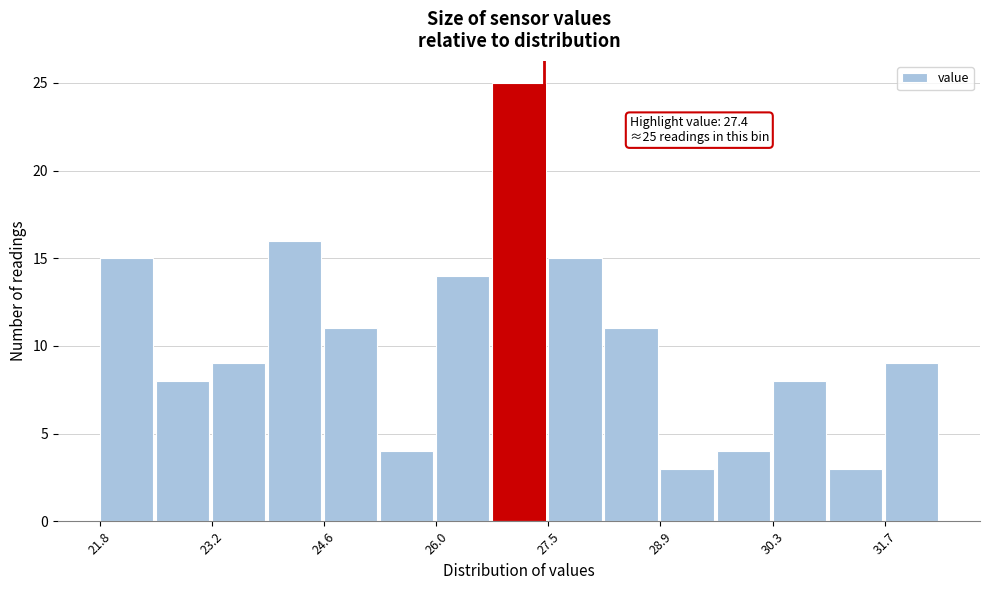

Read against the x-axis, roughly where is the centre of the tallest bar?

27.0